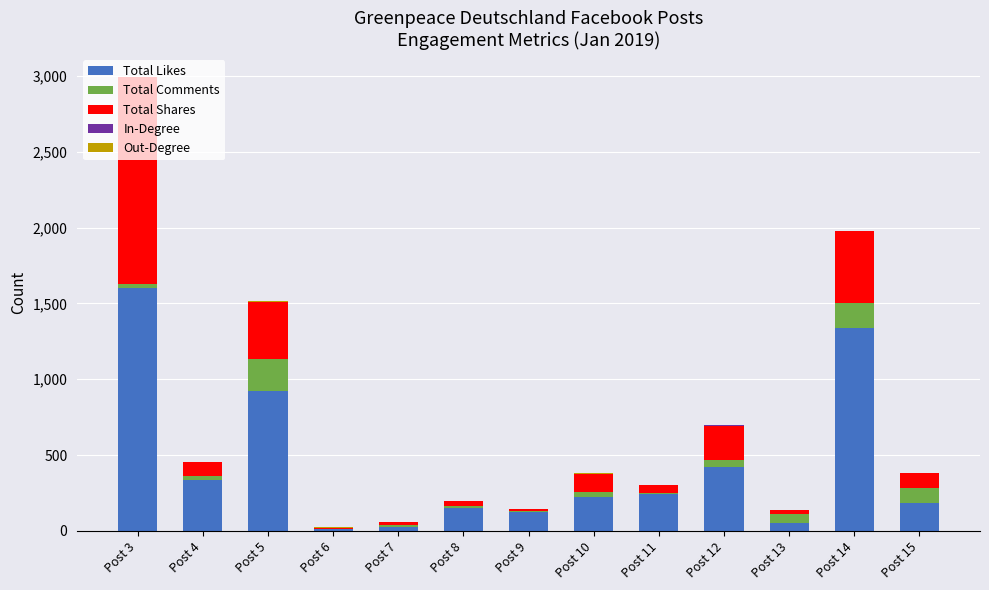

At which category is the sum across all series the highest?

Post 3